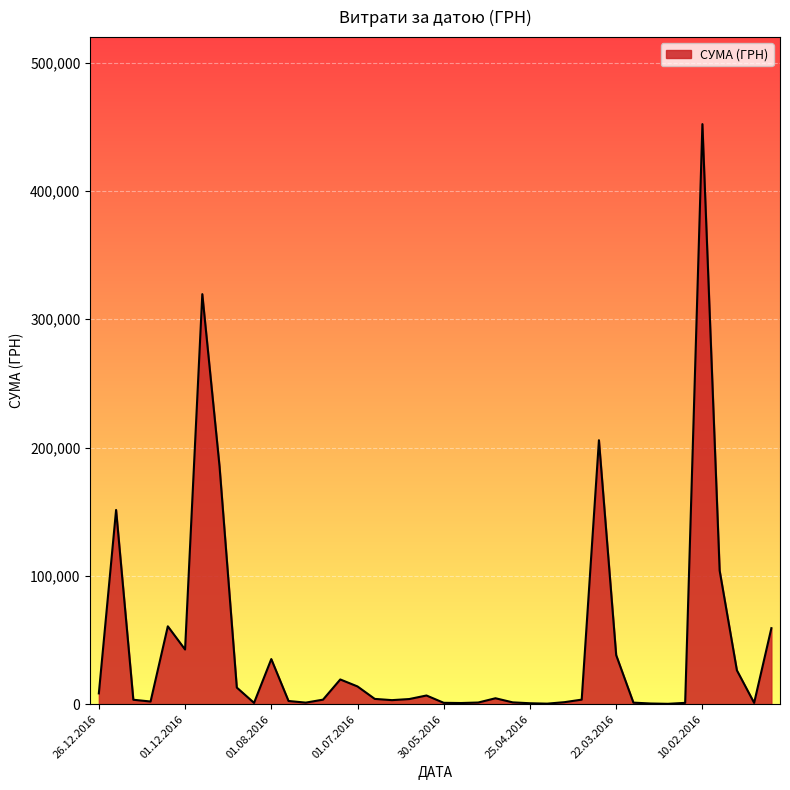

What is the difference between the maximum and minimum values?

451850.0